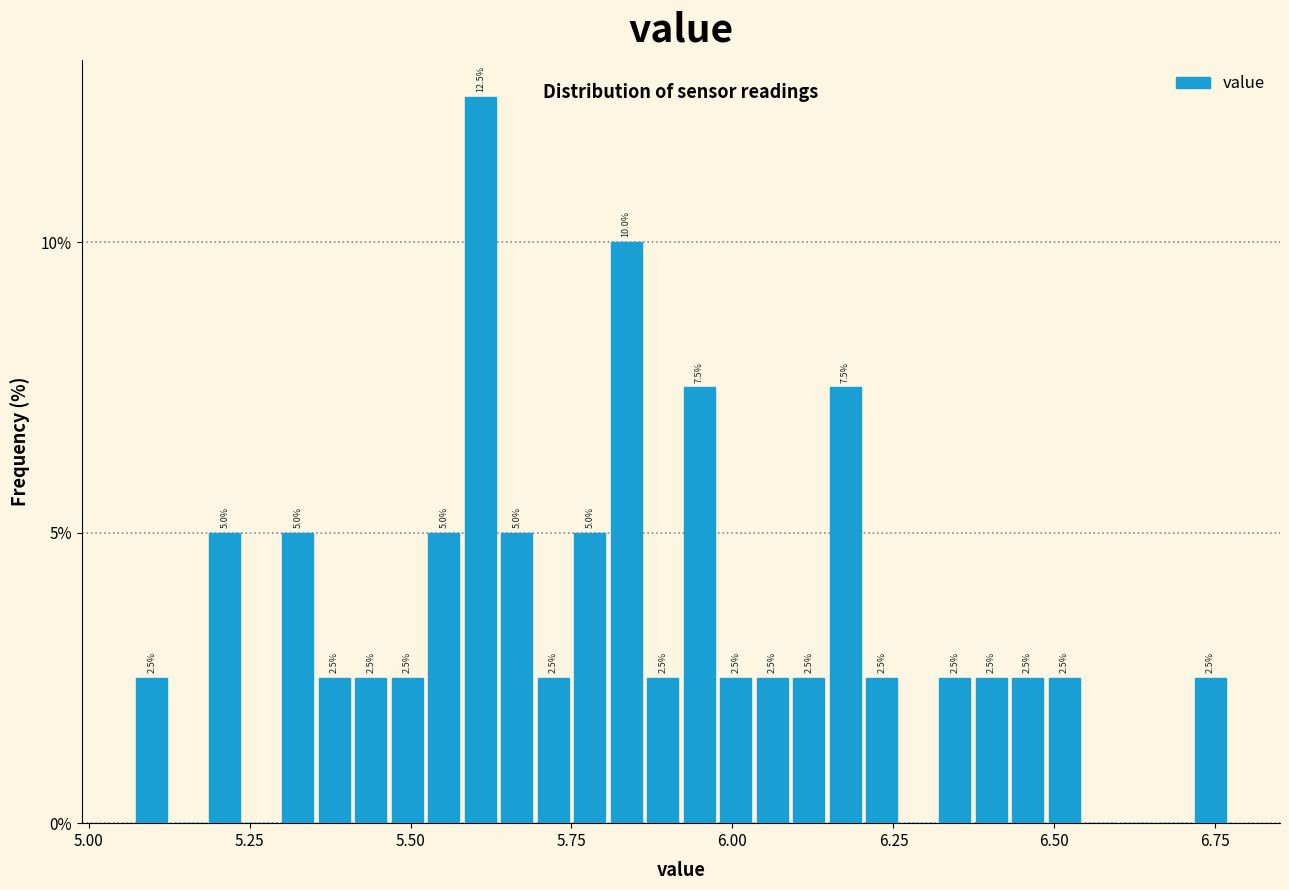

Around what value on the x-axis is the tallest bar? Give the approximate position of its centre, as read against the axis.

5.60